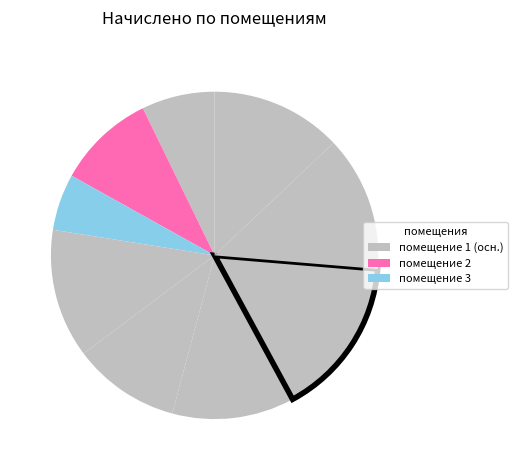

Does any single category account for the majority?

No